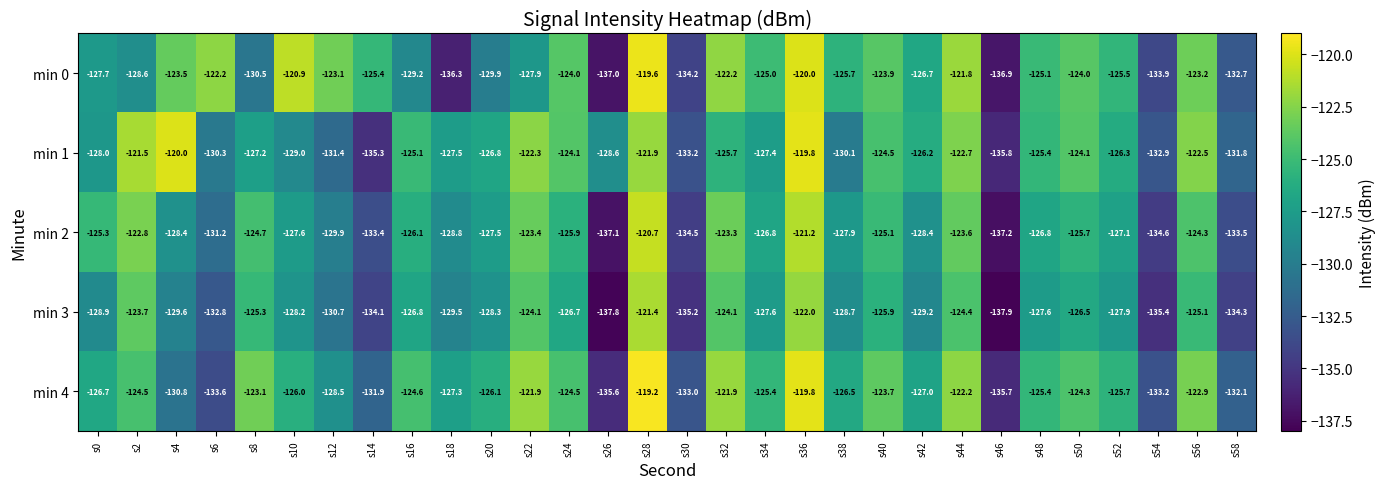

Which category has the highest value across all series?

s28